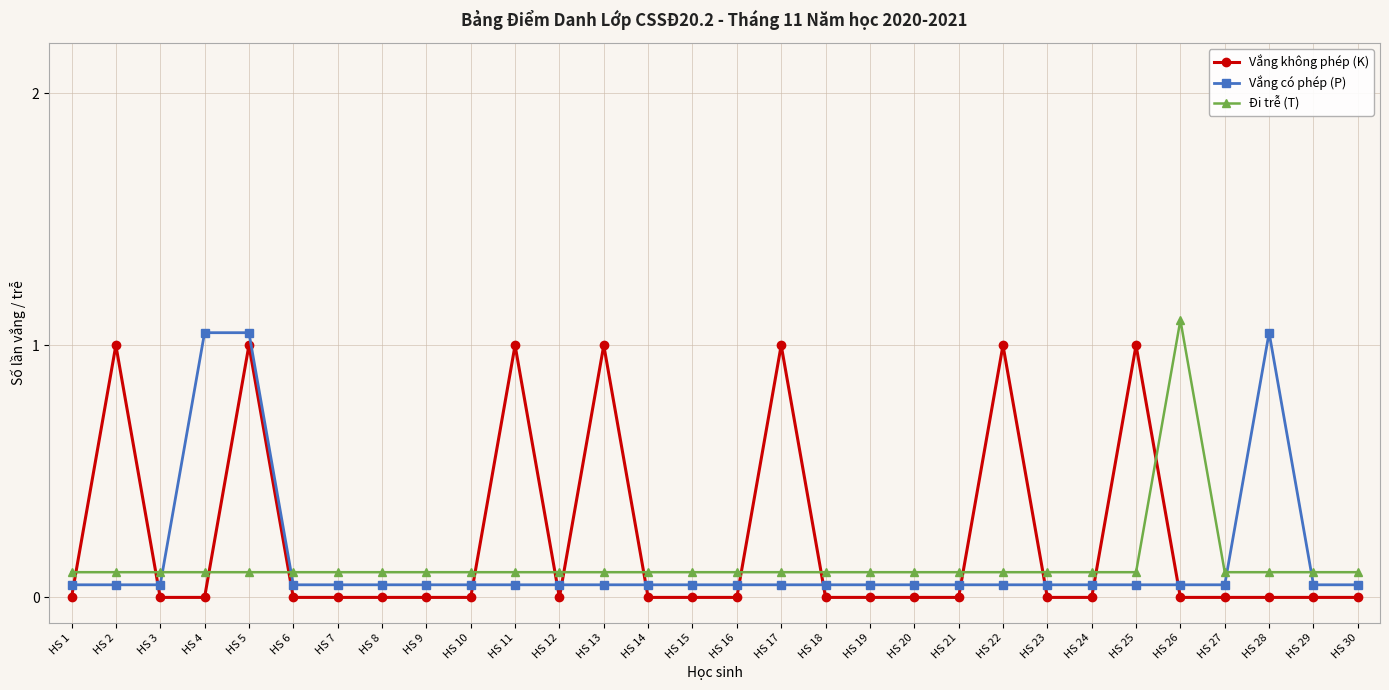

Between HS 13 and HS 27, which series saw the biggest shift?

Vắng không phép (K)